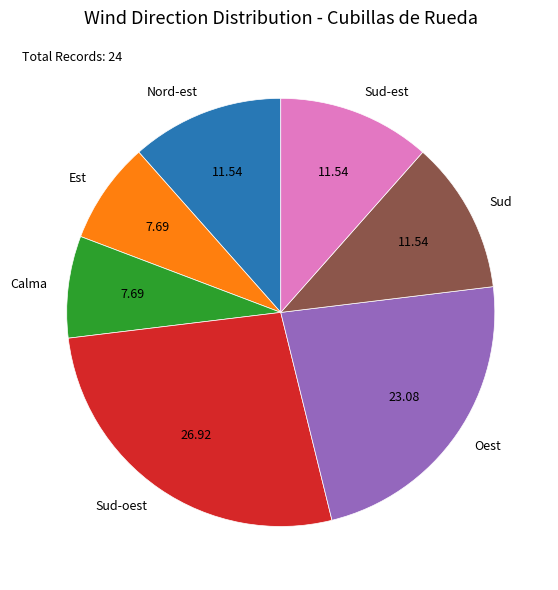

Which has a higher value, Sud-oest or Oest?

Sud-oest